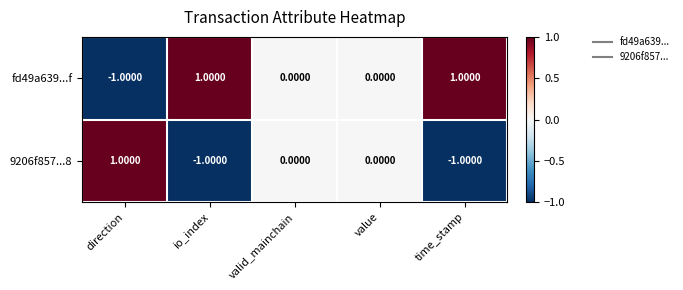

At which label does fd49a639...f reach its minimum?

direction